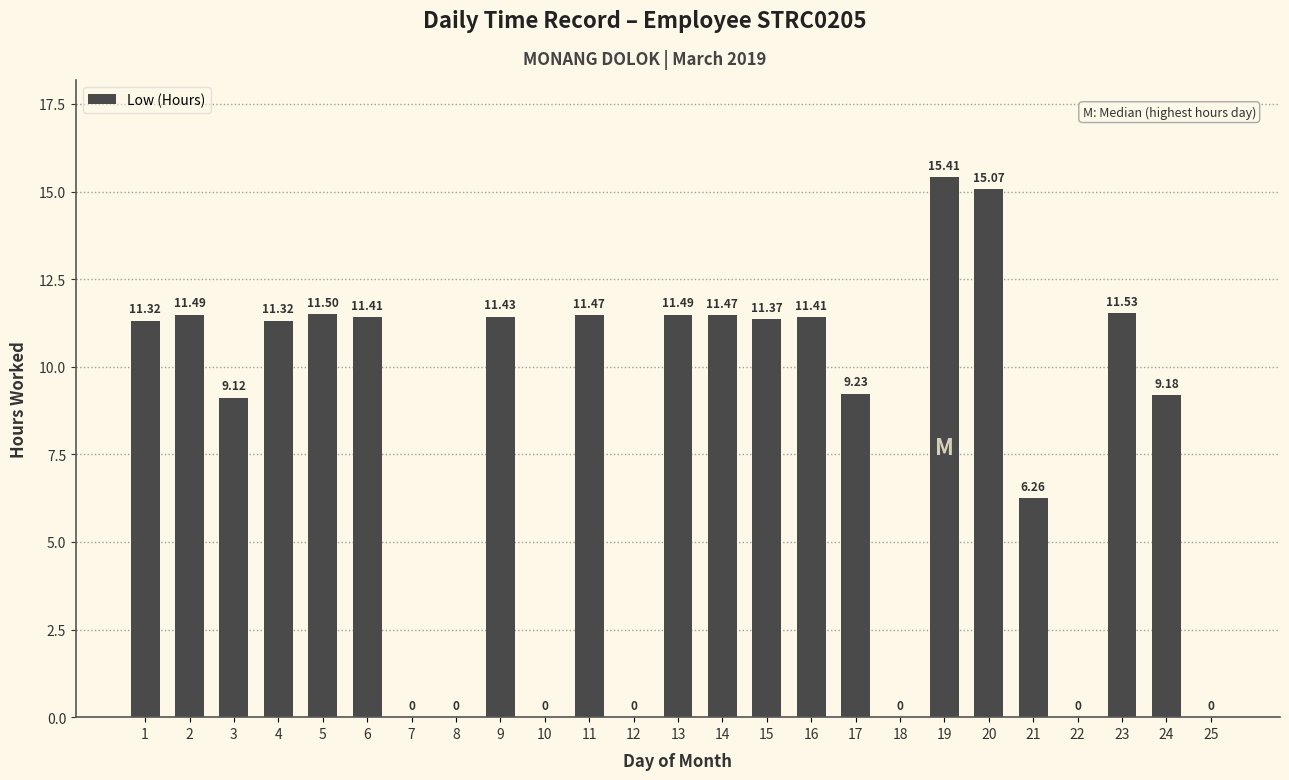

Are the bars grouped side by side (vs. stacked)?

No